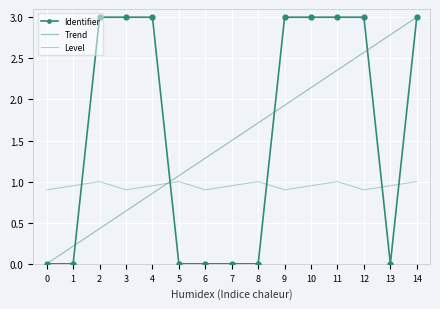

At which label is Identifier closest to 1?

13